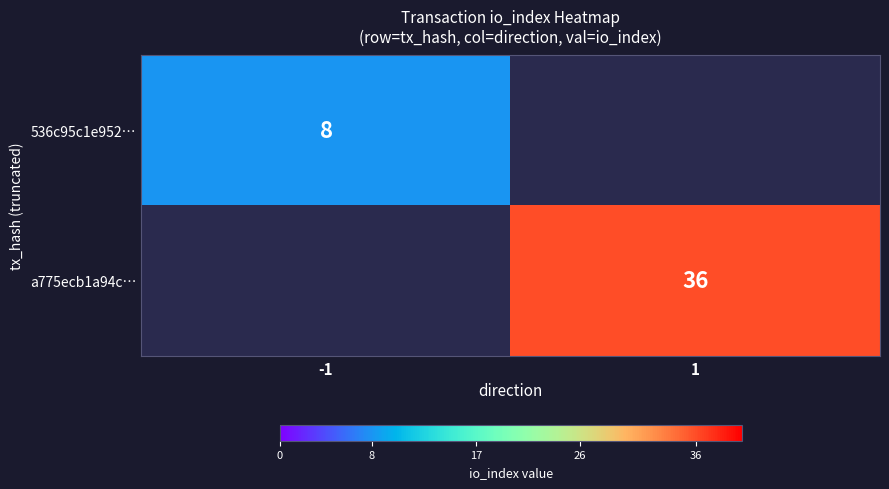

Is the value of a775ecb1a94c… at 1 greater than the value of 536c95c1e952… at -1?

Yes